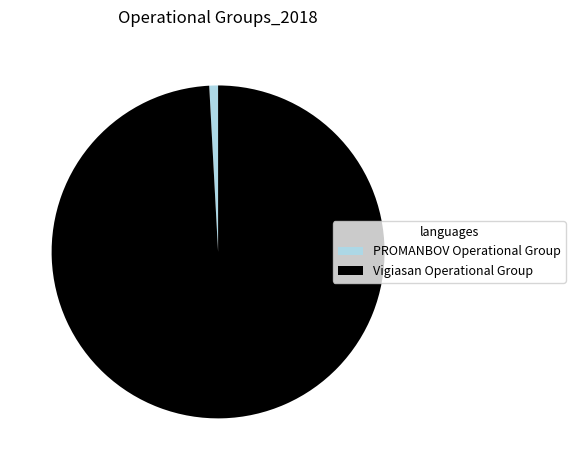

How many segments does this pie chart have?

2